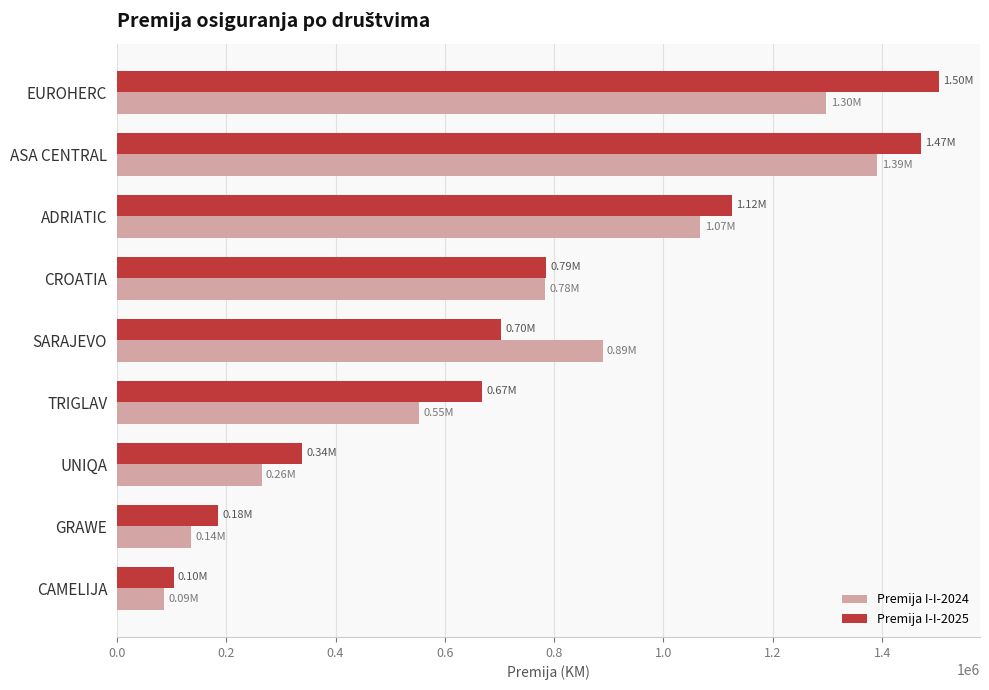

Is the value of Premija I-I-2025 at TRIGLAV greater than the value of Premija I-I-2024 at CAMELIJA?

Yes